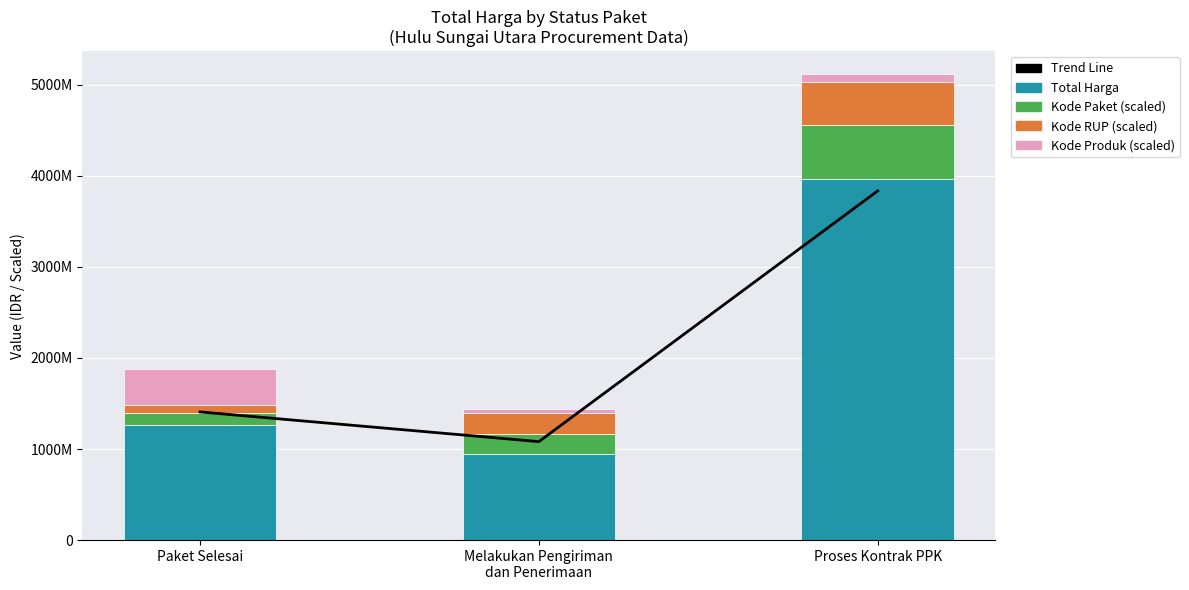

Reading left to right, what are all the values shown in this chart?

Trend Line: 1407308458.8	1081033796.4	3834518525.4
Total Harga: 1258270500.0	950064000.0	3963600536.0
Kode Paket: 139574690.5	217176919.8	594540080.4
Kode RUP: 82206034.3	231753599.0	475632064.3
Kode Produk: 396360053.6	42383876.4	78918686.5